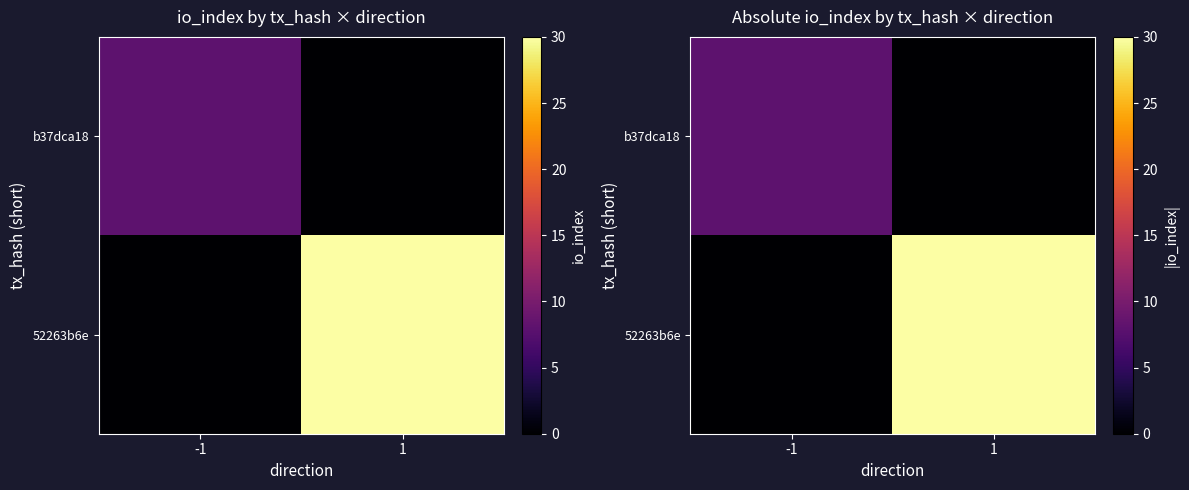

Is it true that 52263b6e equals 0 at -1?

True